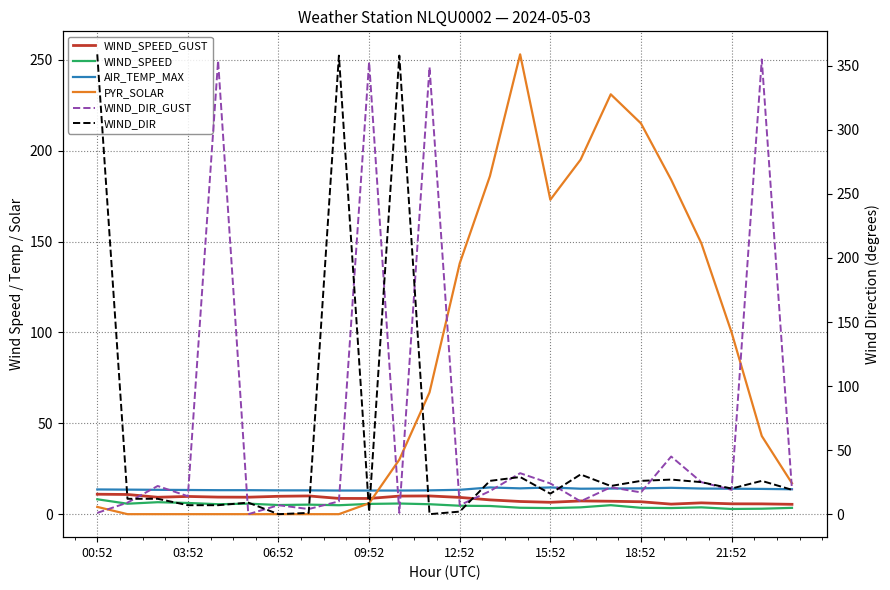

Is the value of WIND_SPEED_GUST at 15:52 greater than the value of WIND_DIR_GUST at 12:52?

No